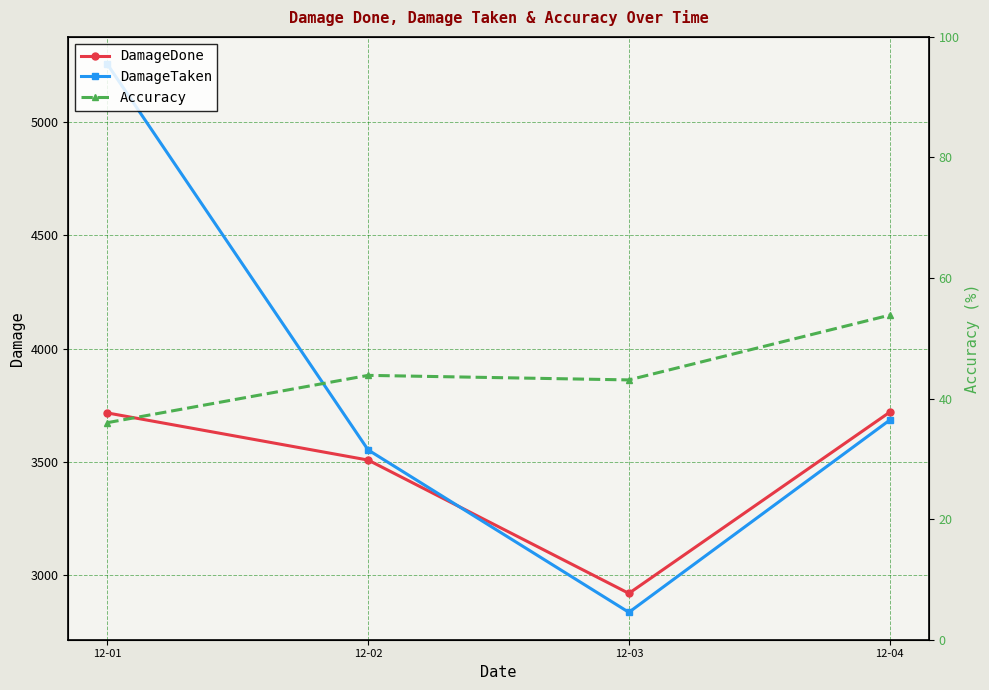

True or false: Accuracy and DamageDone intersect in this chart.

False